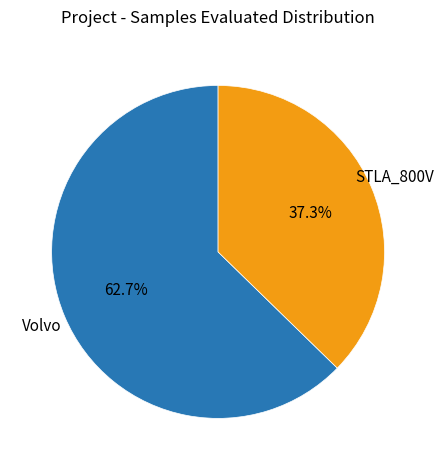

Is there a majority slice in this chart?

Yes